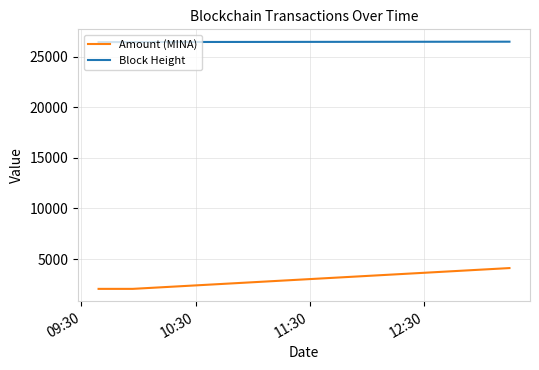

Rank the series by their maximum value, from lowest to highest.

Amount (MINA), Block Height